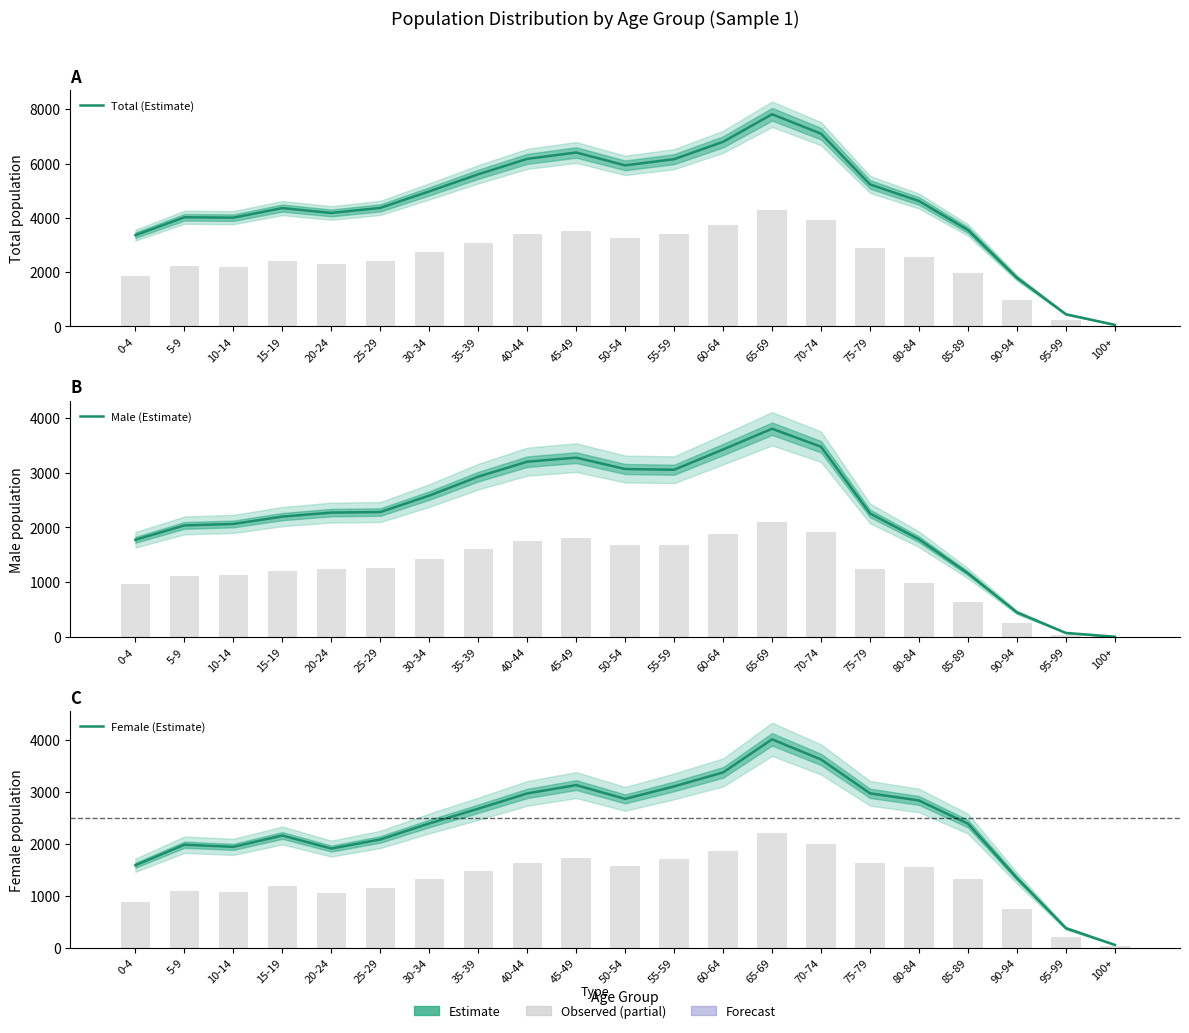

At which label does Female (Estimate) reach its minimum?

100+